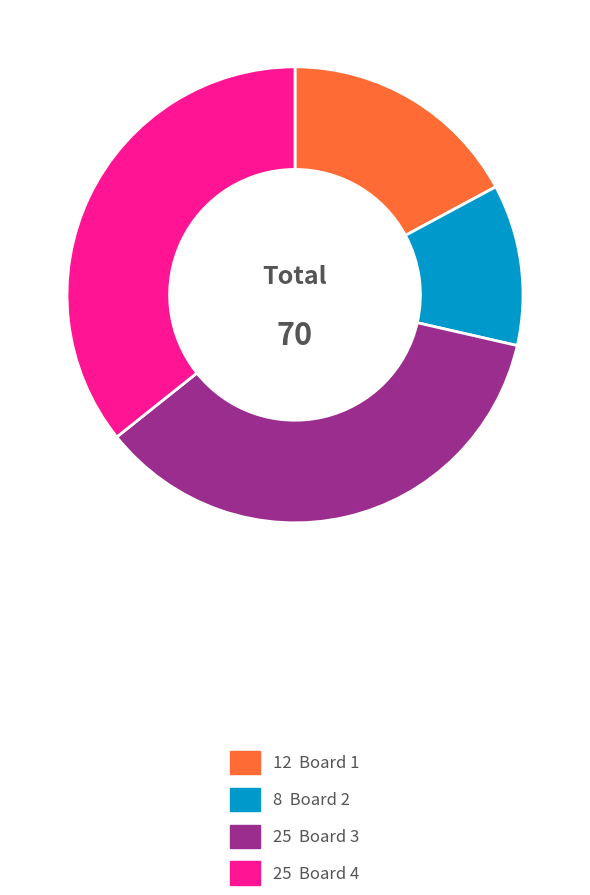

Does any single category account for the majority?

No